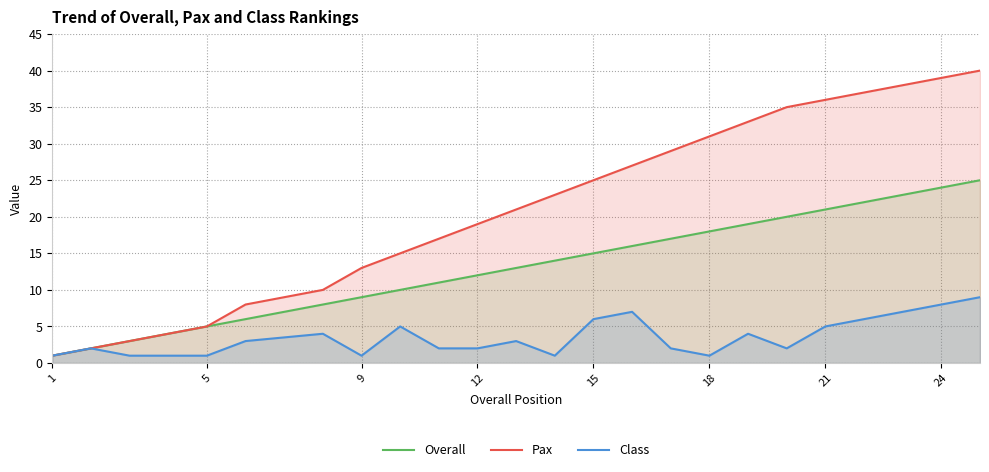

What is the difference between the maximum and second lowest values in the Pax series?

38